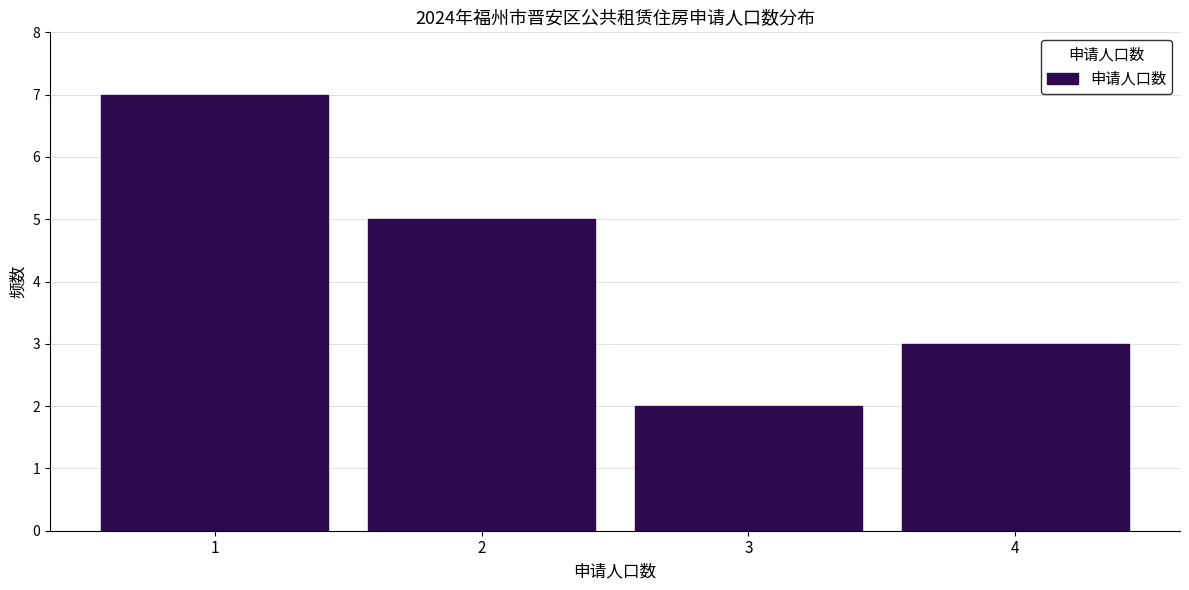

Reading left to right, list every bar in this chart as the range it spans on the x-axis followed by its height. The values are not printed on the chart, so give them approximately, as read against the axis.

0.5 to 1.5: 7
1.5 to 2.5: 5
2.5 to 3.5: 2
3.5 to 4.5: 3